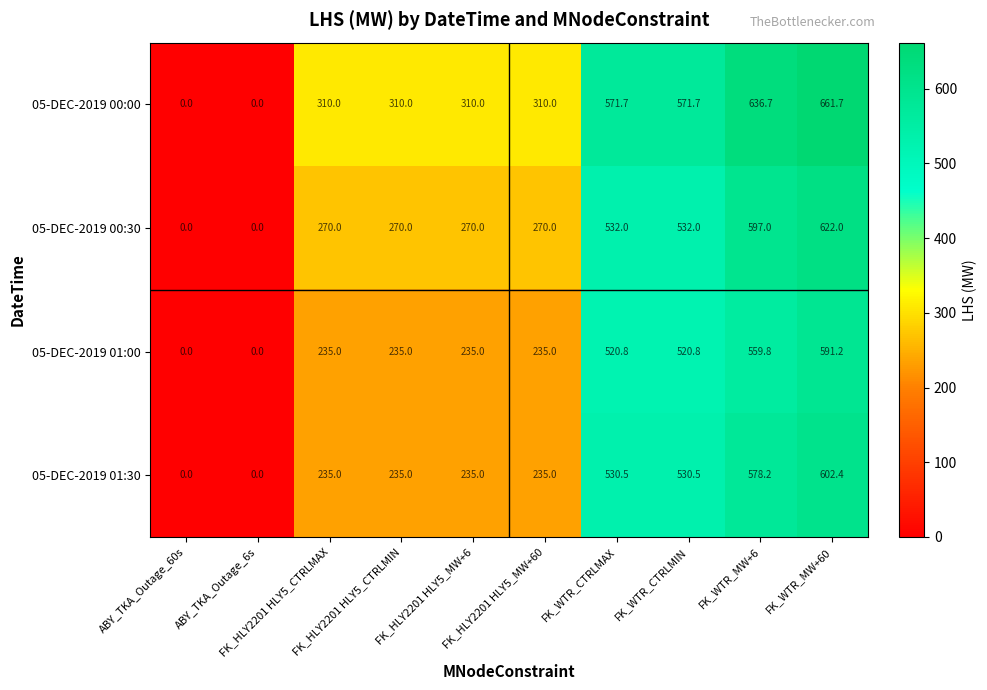

What is the average value of the 05-DEC-2019 00:30 series?

336.3